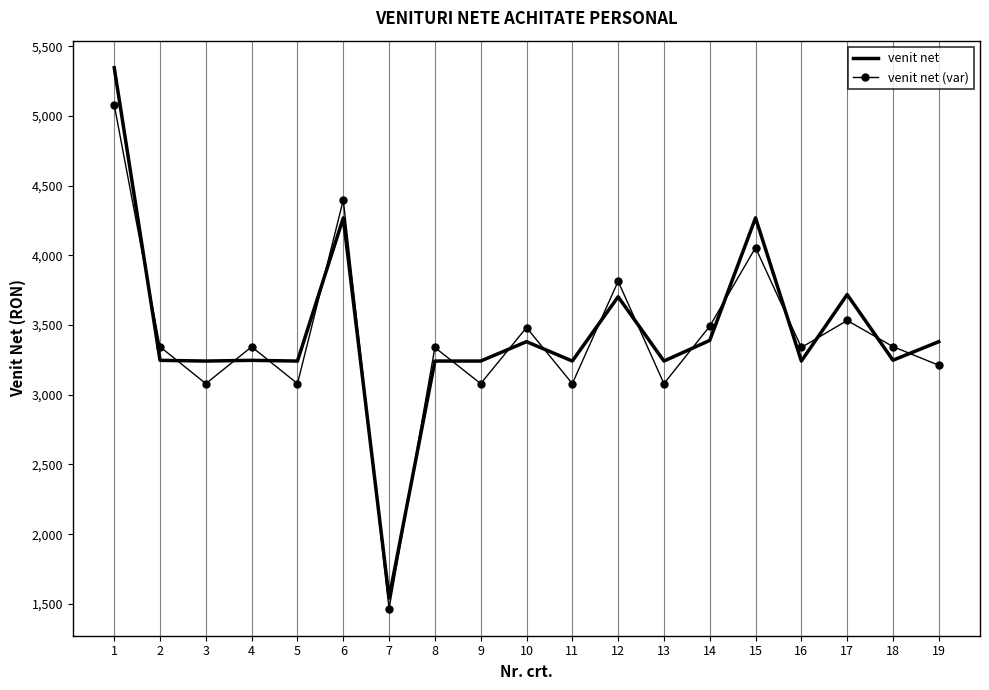

What value does the venit net series have at 19?

3381.0